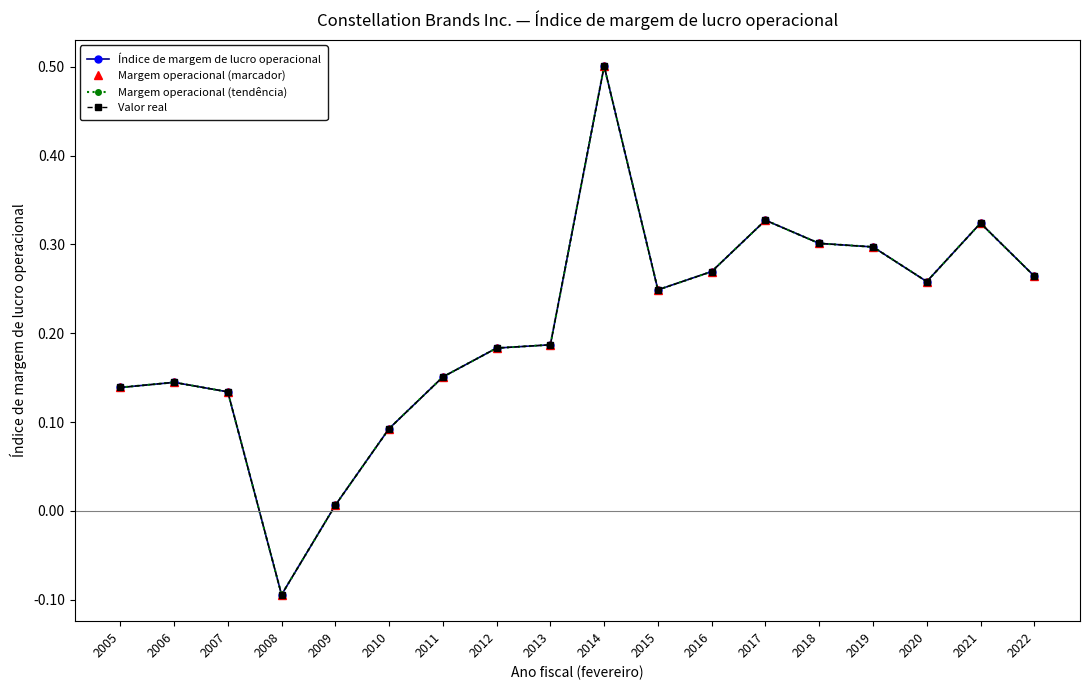

List the labels in order of Margem operacional (tendência) value, smallest first.

2008, 2009, 2010, 2007, 2005, 2006, 2011, 2012, 2013, 2015, 2020, 2022, 2016, 2019, 2018, 2021, 2017, 2014